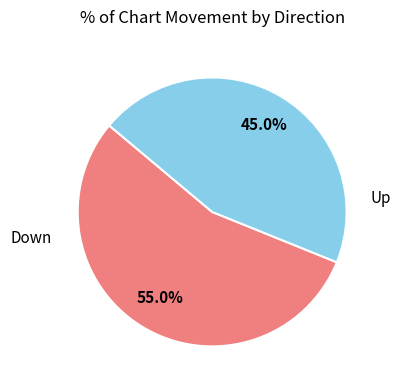

To the nearest percent, what is the difference between the largest and smallest slice percentages?

10%